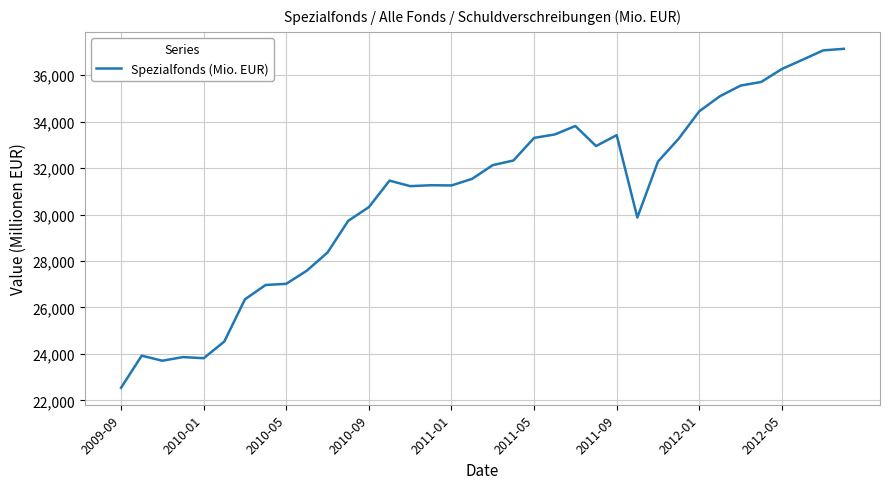

What is the greatest value displayed?

37138